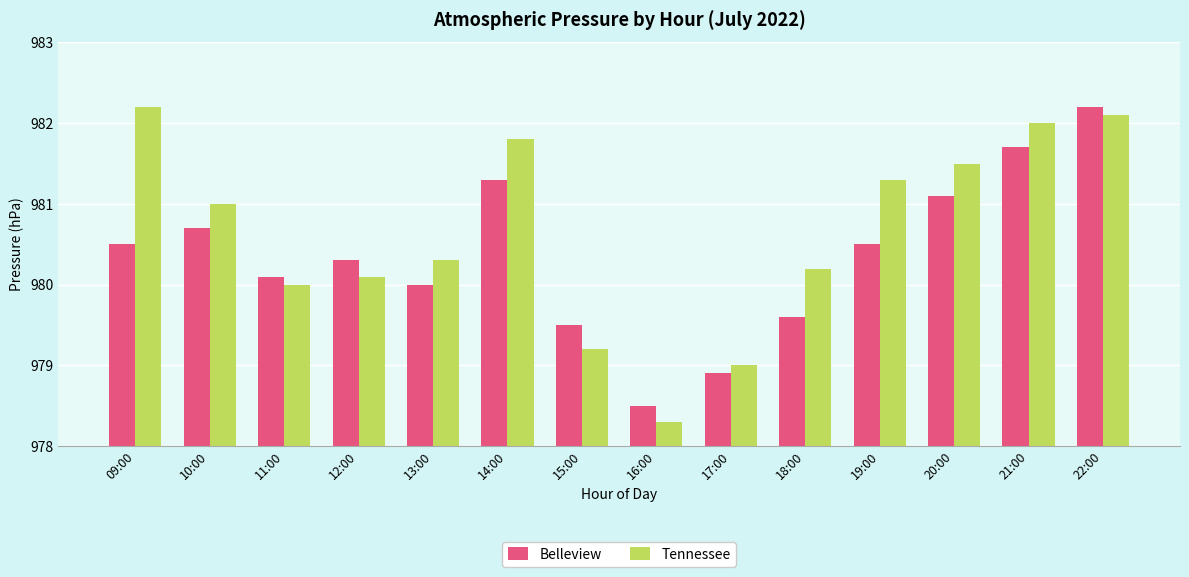

What is the label of the 11th bar from the left?

19:00